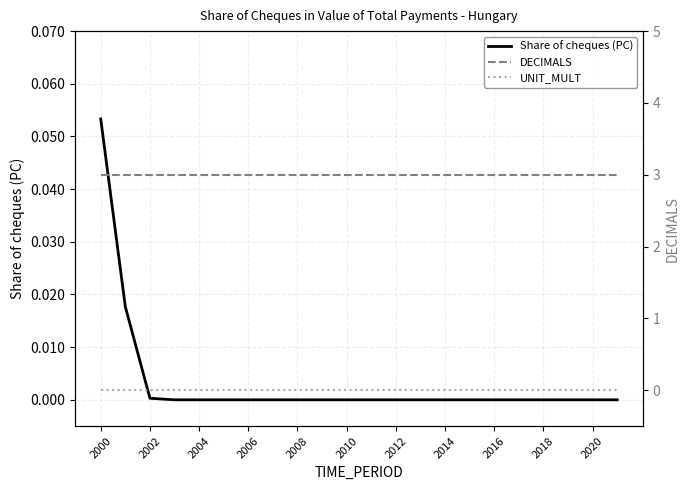

Reading right to left, extract all data points from this chart.

Share of cheques (PC): 0.0	0.0	0.0	0.0	0.0	0.0	0.0	0.0	0.0	0.0	0.0	0.0	0.0	0.0	0.0	0.0	0.0	0.0	0.0	0.0	0.0	0.1
DECIMALS: 3.0	3.0	3.0	3.0	3.0	3.0	3.0	3.0	3.0	3.0	3.0	3.0	3.0	3.0	3.0	3.0	3.0	3.0	3.0	3.0	3.0	3.0
UNIT_MULT: 0.0	0.0	0.0	0.0	0.0	0.0	0.0	0.0	0.0	0.0	0.0	0.0	0.0	0.0	0.0	0.0	0.0	0.0	0.0	0.0	0.0	0.0